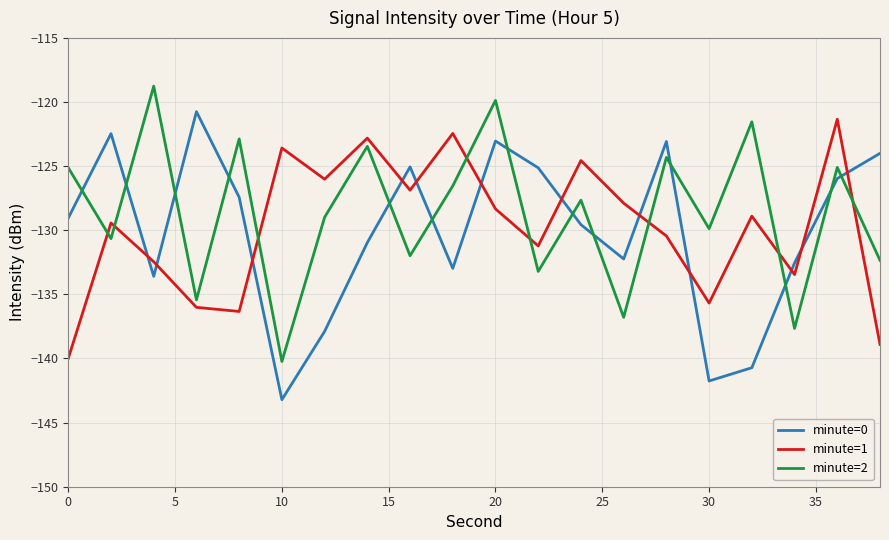

After their last crossing, which series has the higher values: minute=0 or minute=1?

minute=0